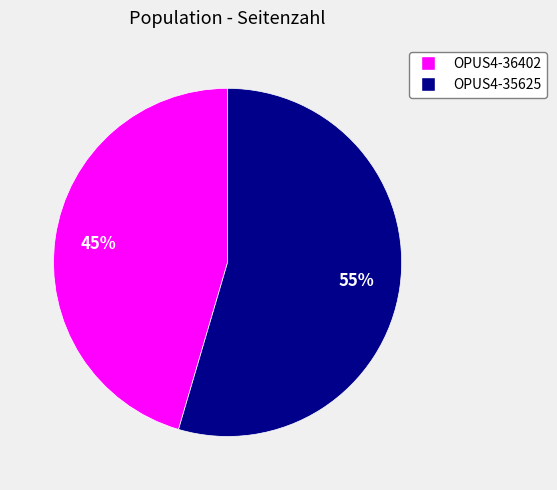

To the nearest percent, what is the combined percentage of OPUS4-36402 and OPUS4-35625?

100%